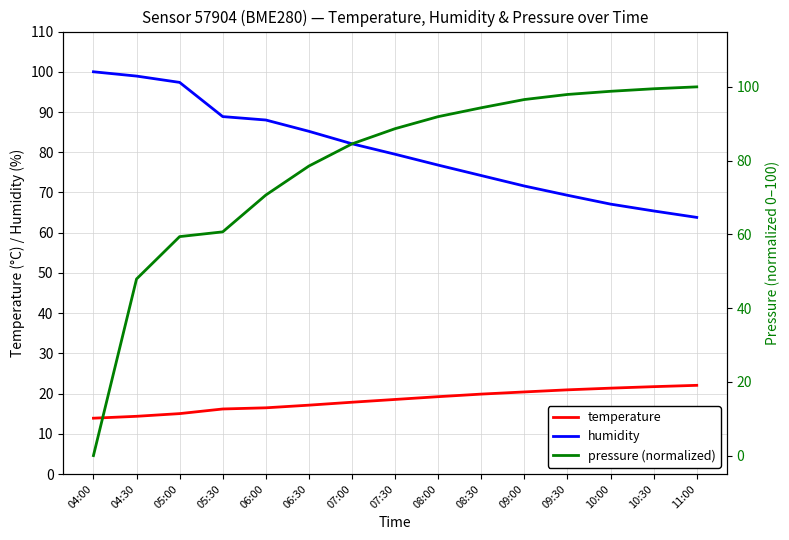

At which category is the sum across all series the highest?

09:00